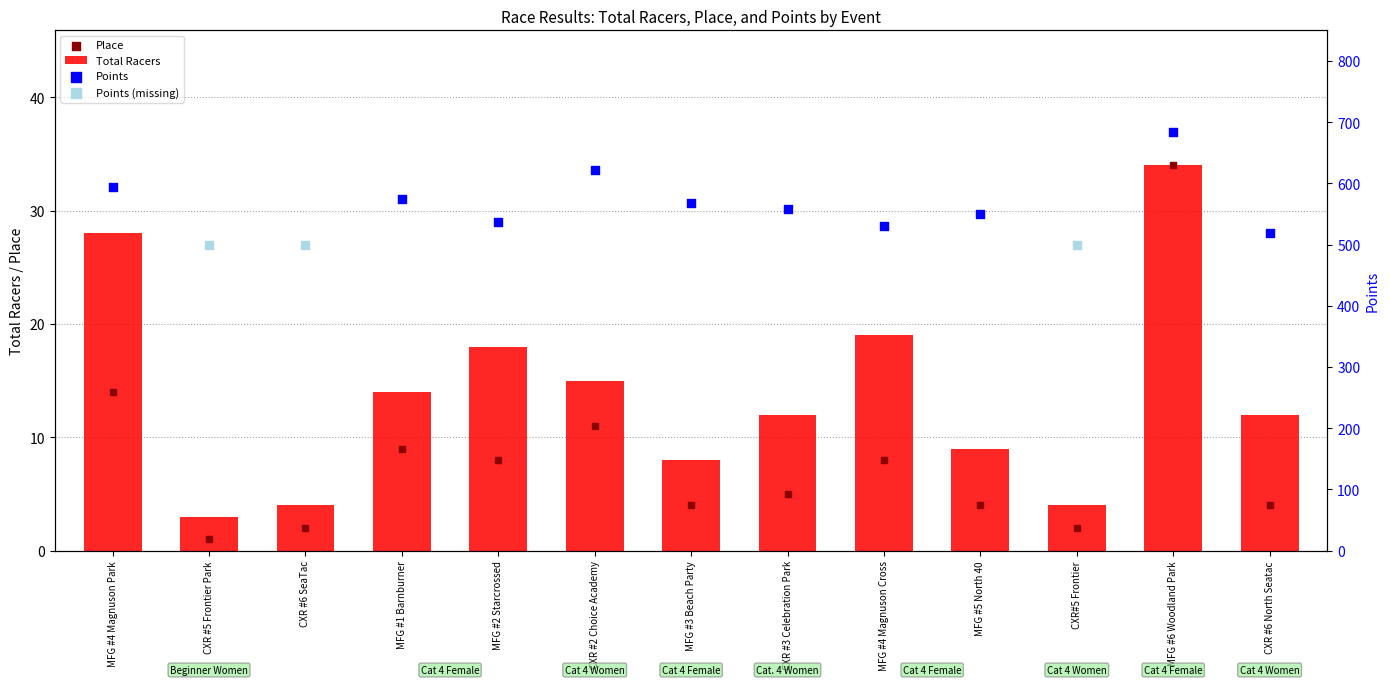

Which category has the highest value in the Total Racers series?

MFG #6 Woodland Park